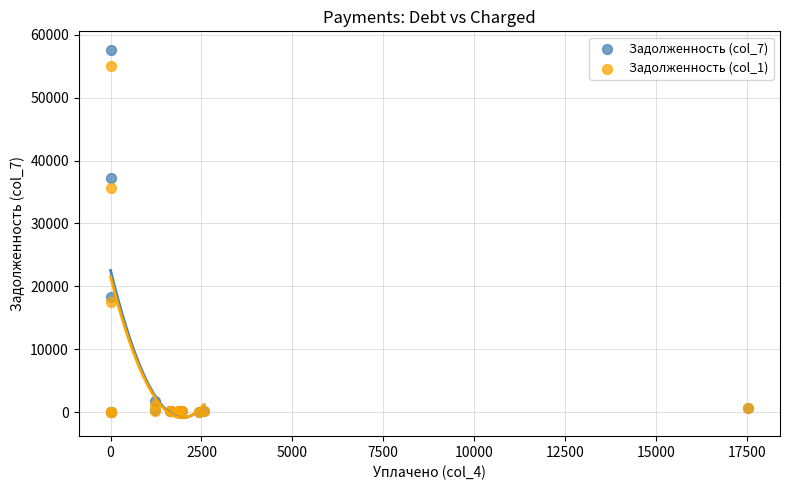

Across all series, what Y value is closest to 28802?

35607.4